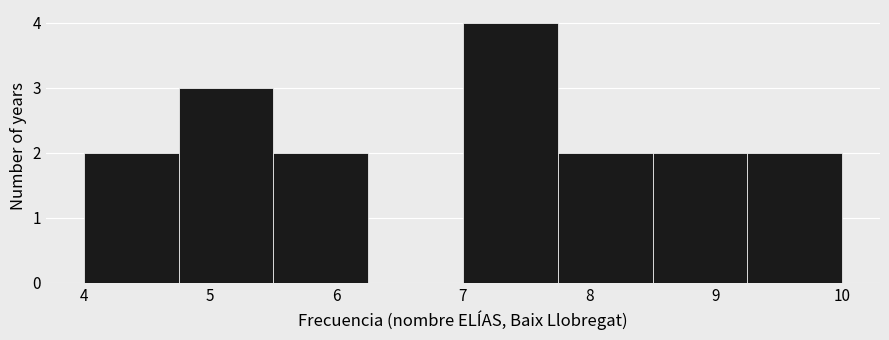

How tall is the bar that spans 7.00 to 7.75 on the x-axis? Neither the bar edges nor the heights are printed on the chart, so give them approximately, as read against the axes.

4